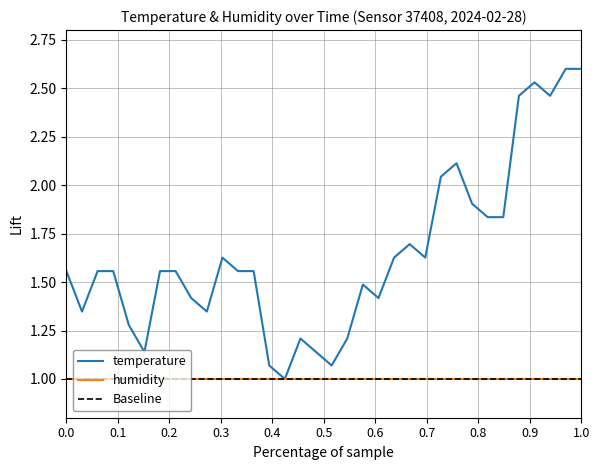

What is the value of the 22nd point from the left?

1.6